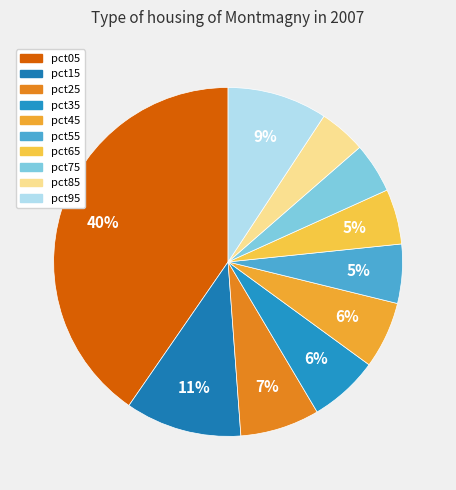

Rank the categories by value from highest to lowest.

pct05, pct15, pct95, pct25, pct35, pct45, pct55, pct65, pct75, pct85